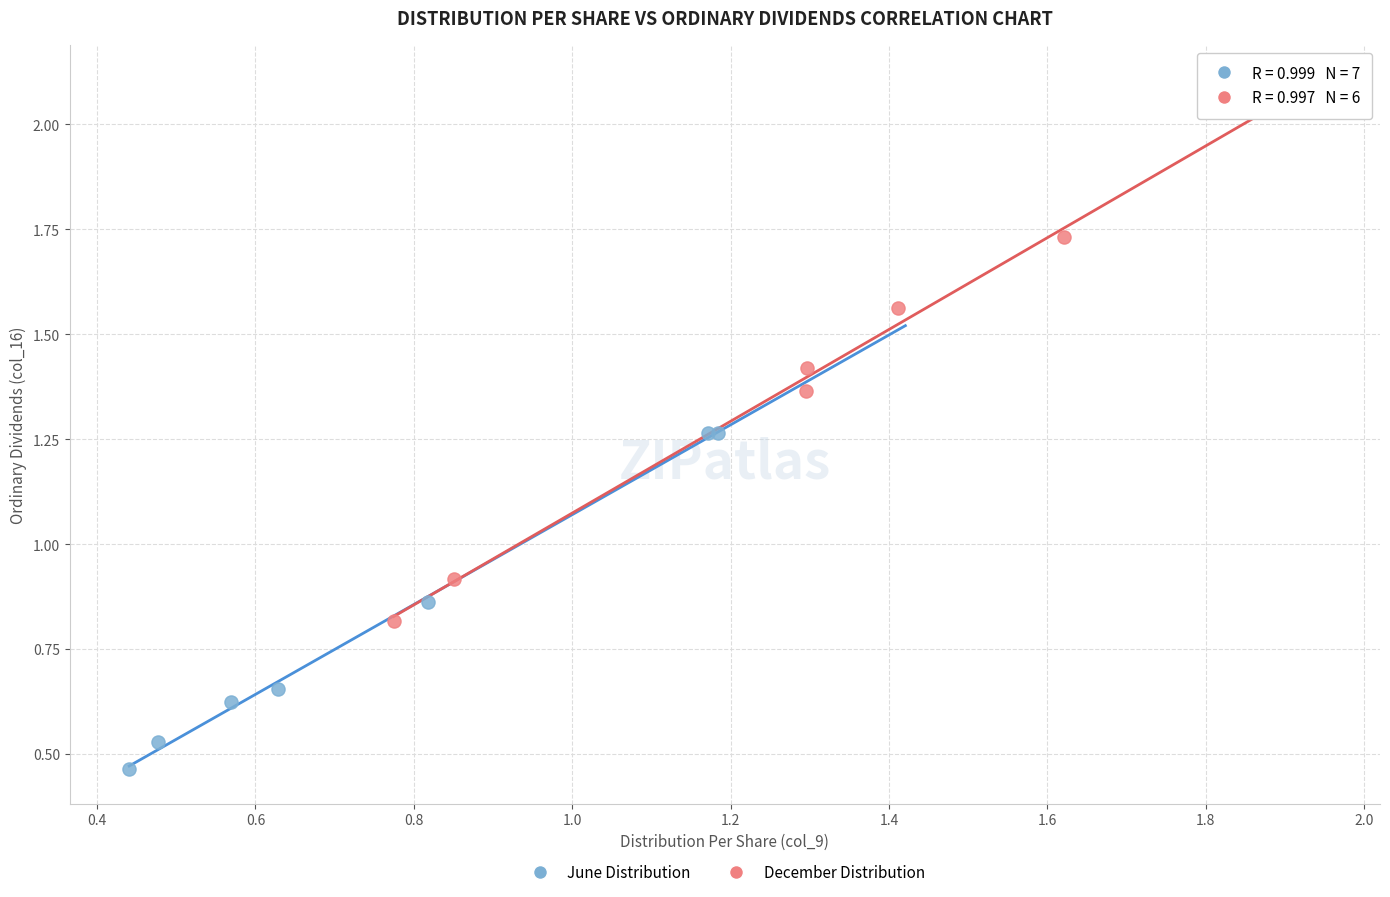

Which series reaches the minimum Y coordinate?

June Distribution